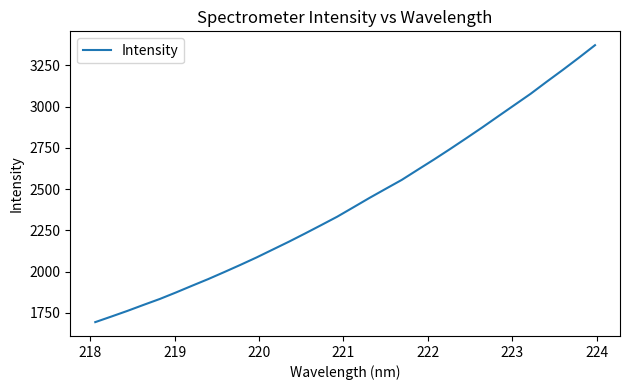

Count the number of values greater than 2390.

16